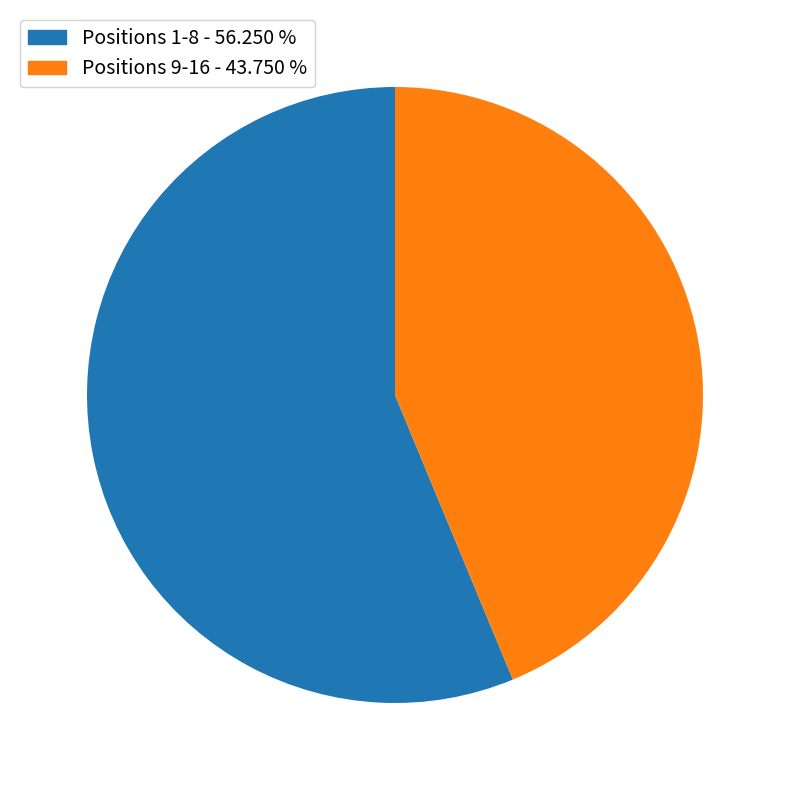

Does any single category account for the majority?

Yes